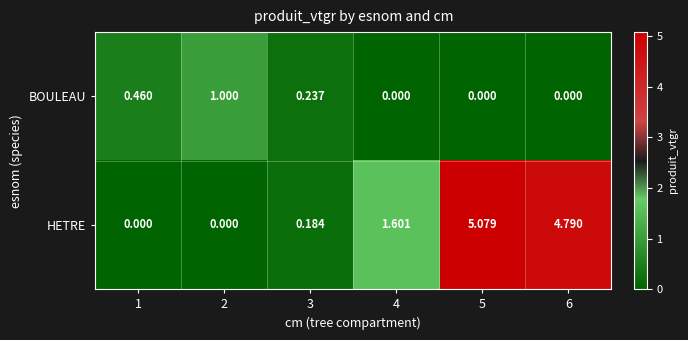

Which series changed the most between 1 and 2?

BOULEAU